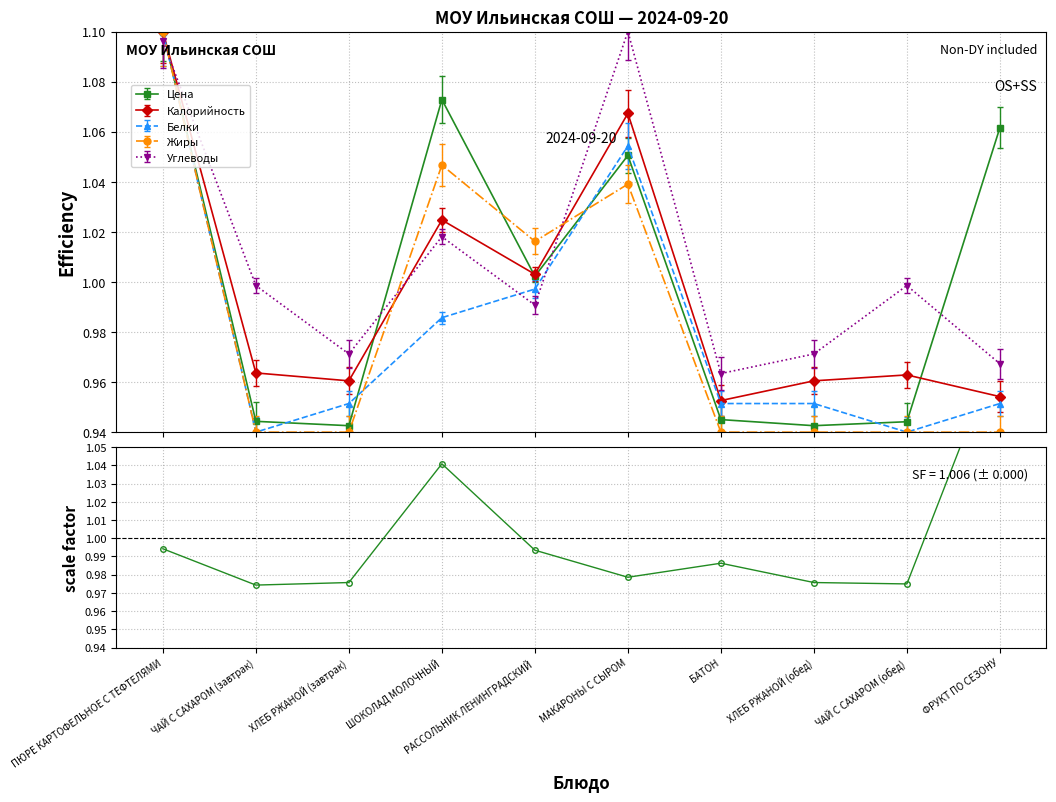

What position from the left is МАКАРОНЫ С СЫРОМ?

6